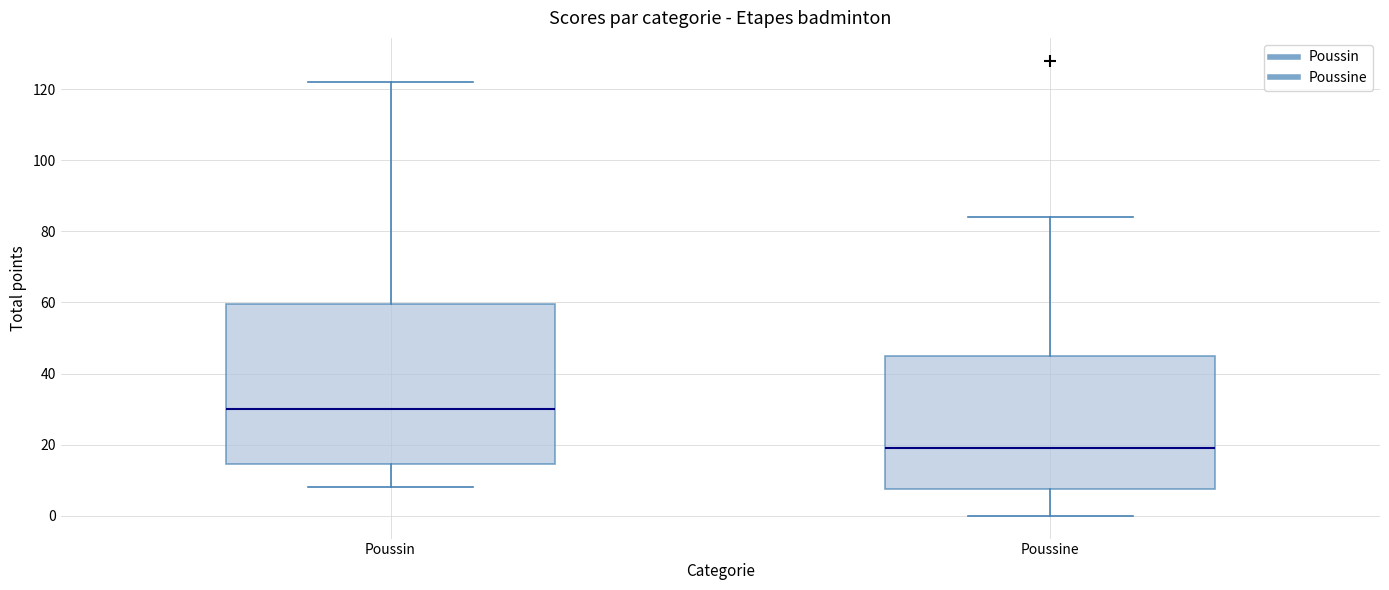

Which box's median line is the lowest?

Poussine